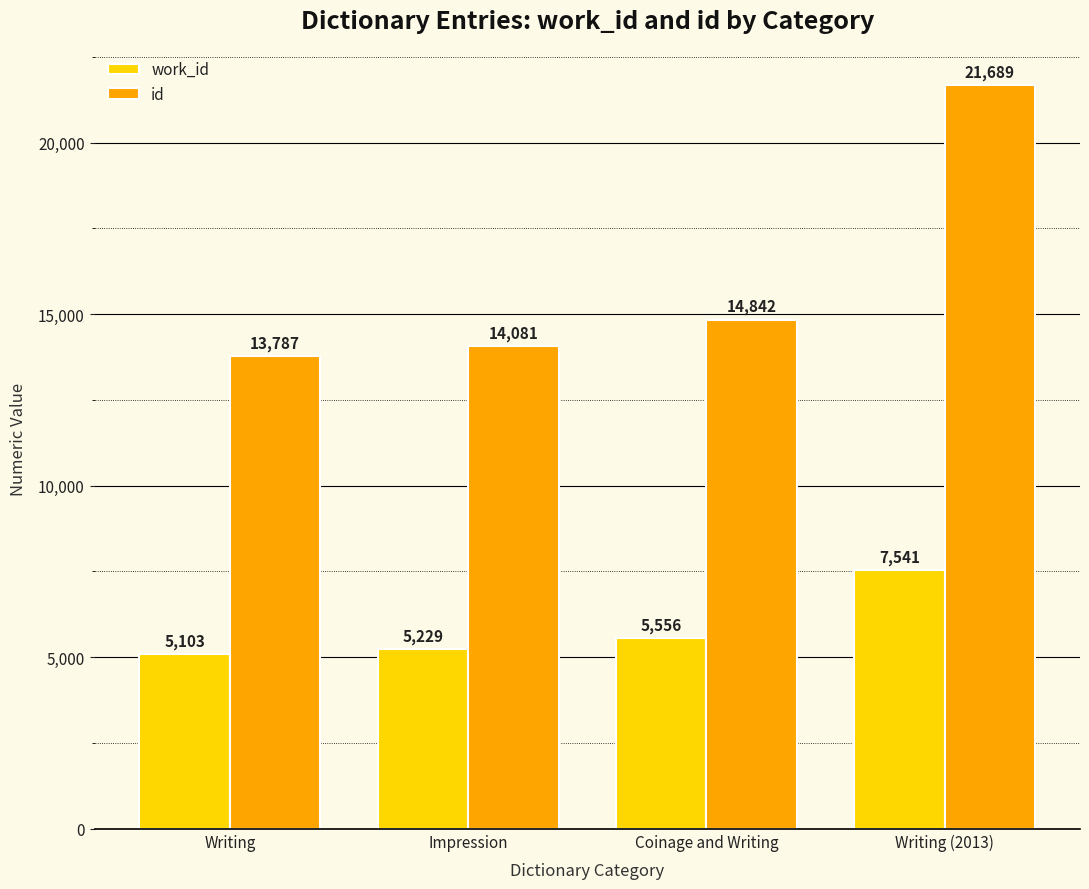

At which category is the sum across all series the highest?

Writing (2013)